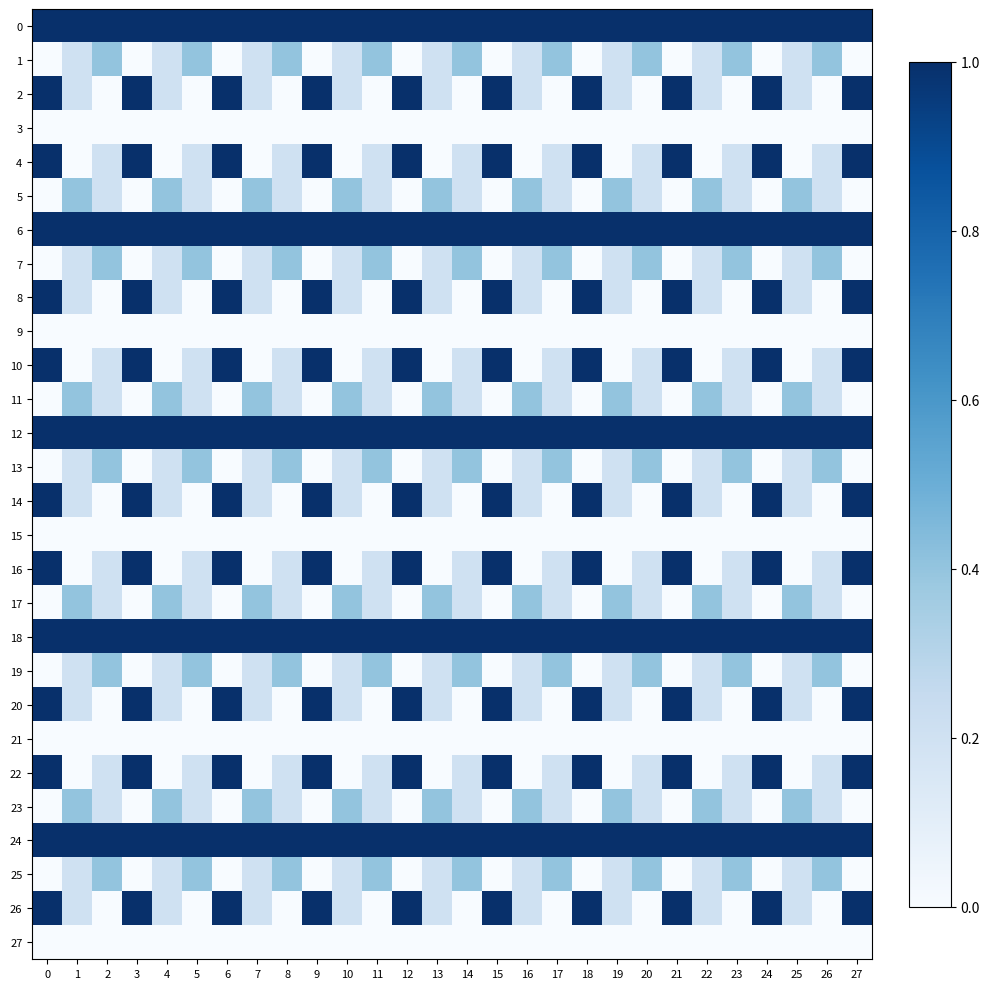

Count the number of data series in this chart.

28